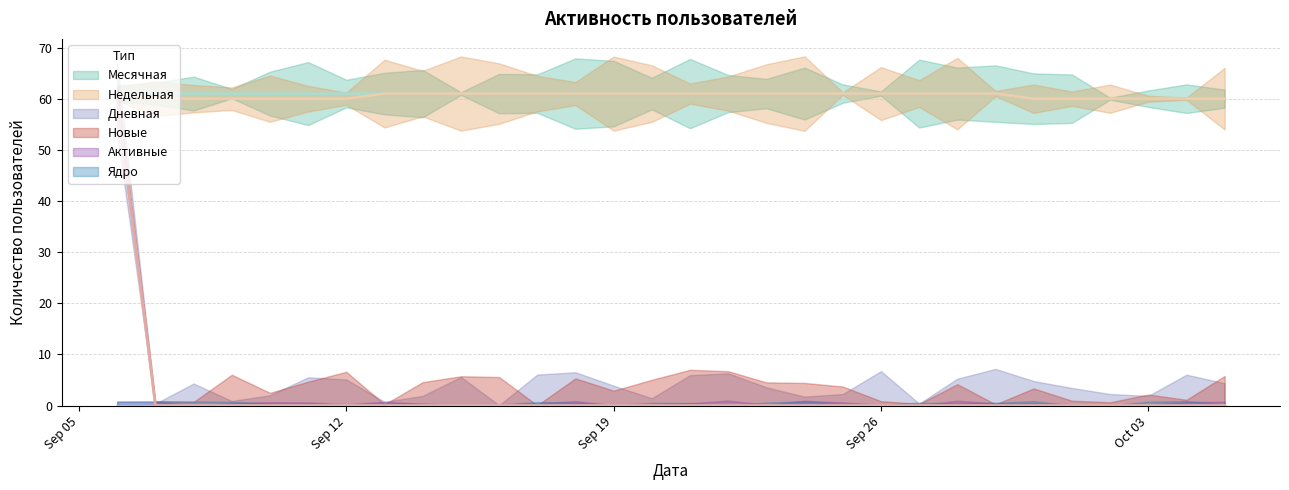

The Дневная series shows 30 at 2017-09-20. True or false?

False